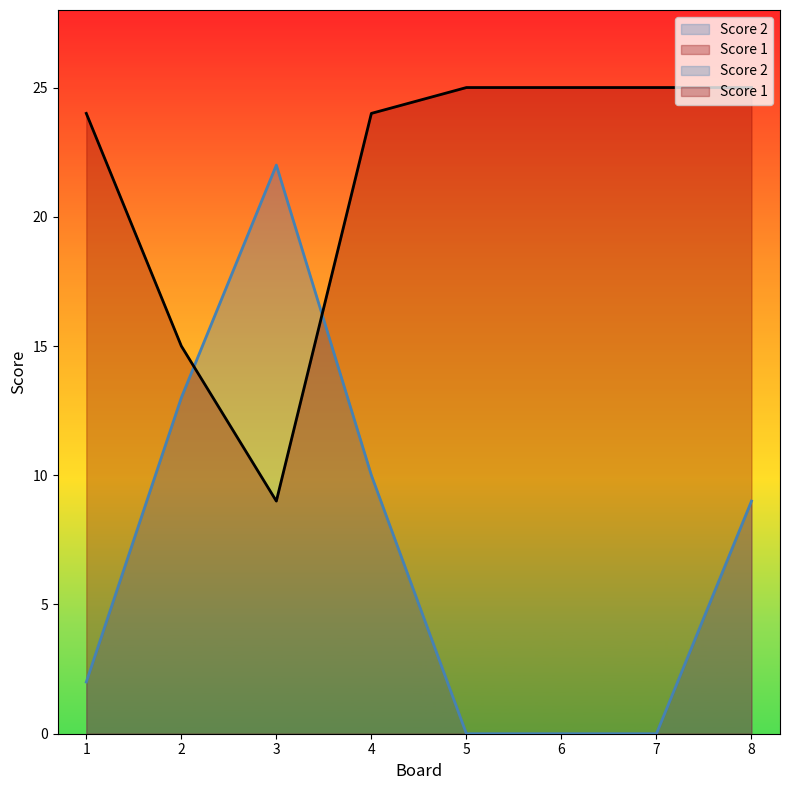

True or false: Score 2 and Score 1 intersect in this chart.

True